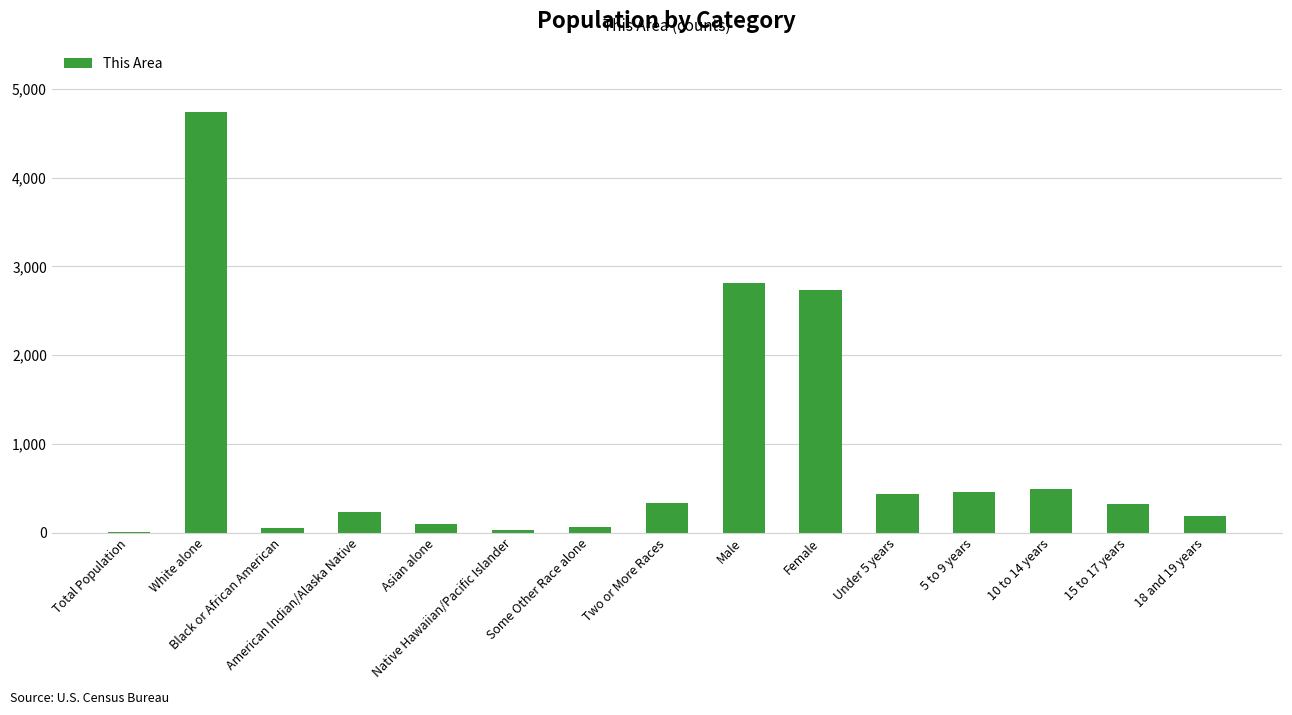

What is the sum of all values?

12998